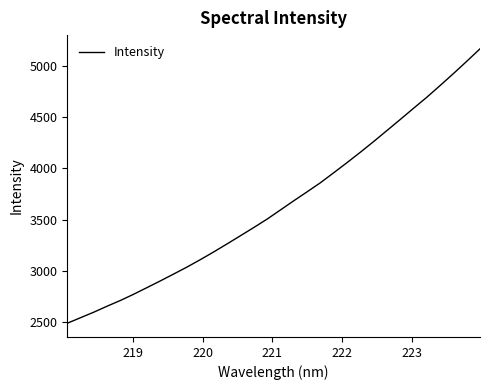

What is the maximum value shown in the chart?

5165.6